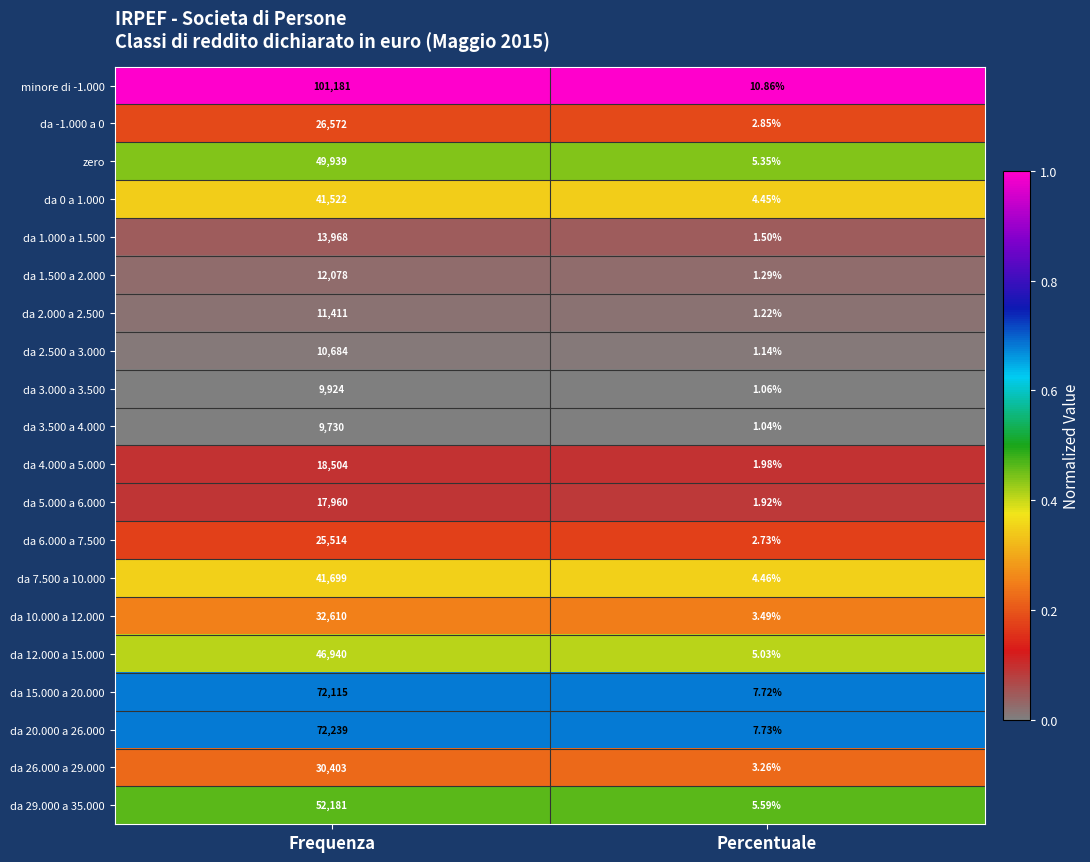

List the labels in order of da 2.500 a 3.000 value, smallest first.

Percentuale, Frequenza